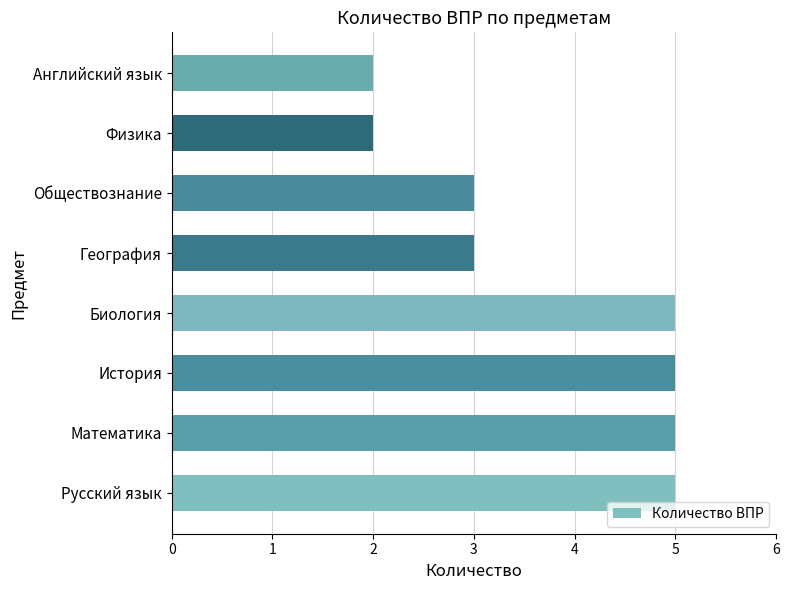

The value at Физика is 1. True or false?

False